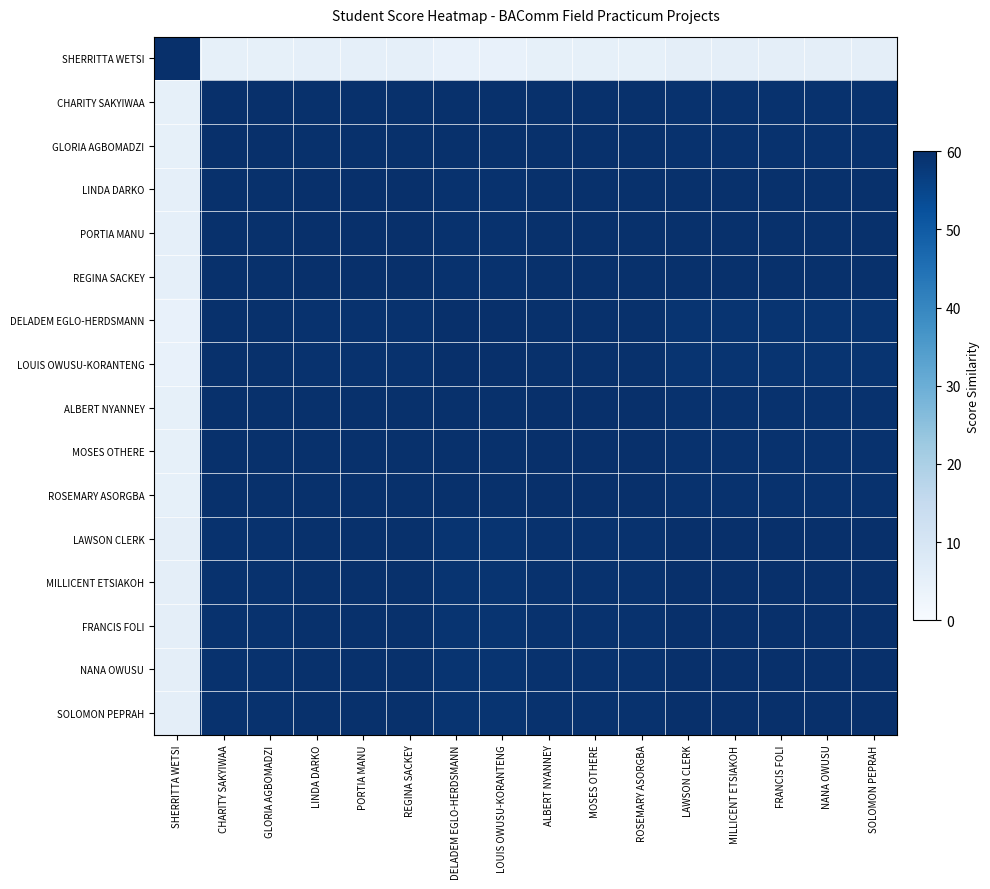

Which series has the largest range (max minus min)?

SHERRITTA WETSI